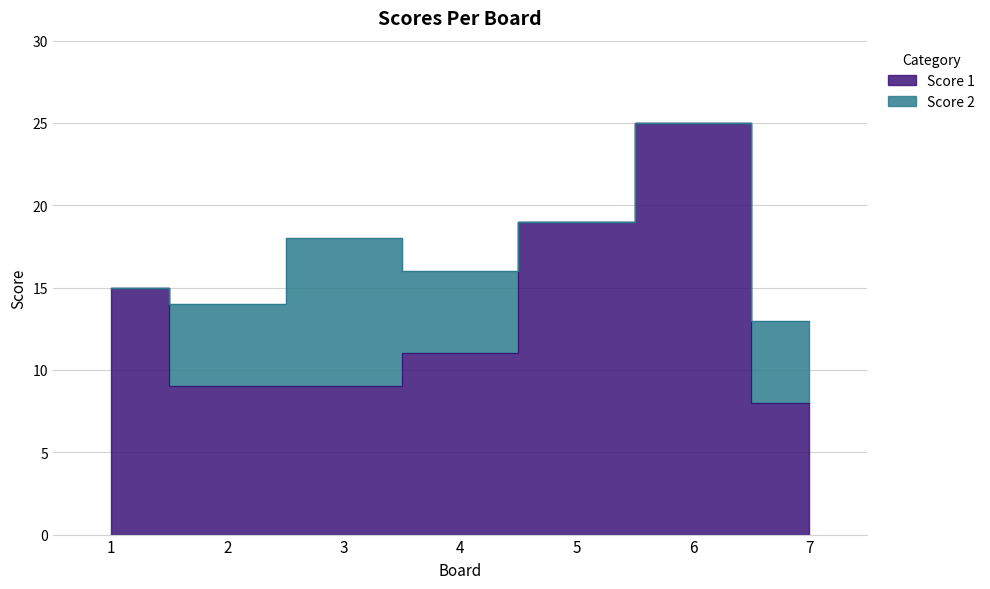

What is the smallest value displayed?

8